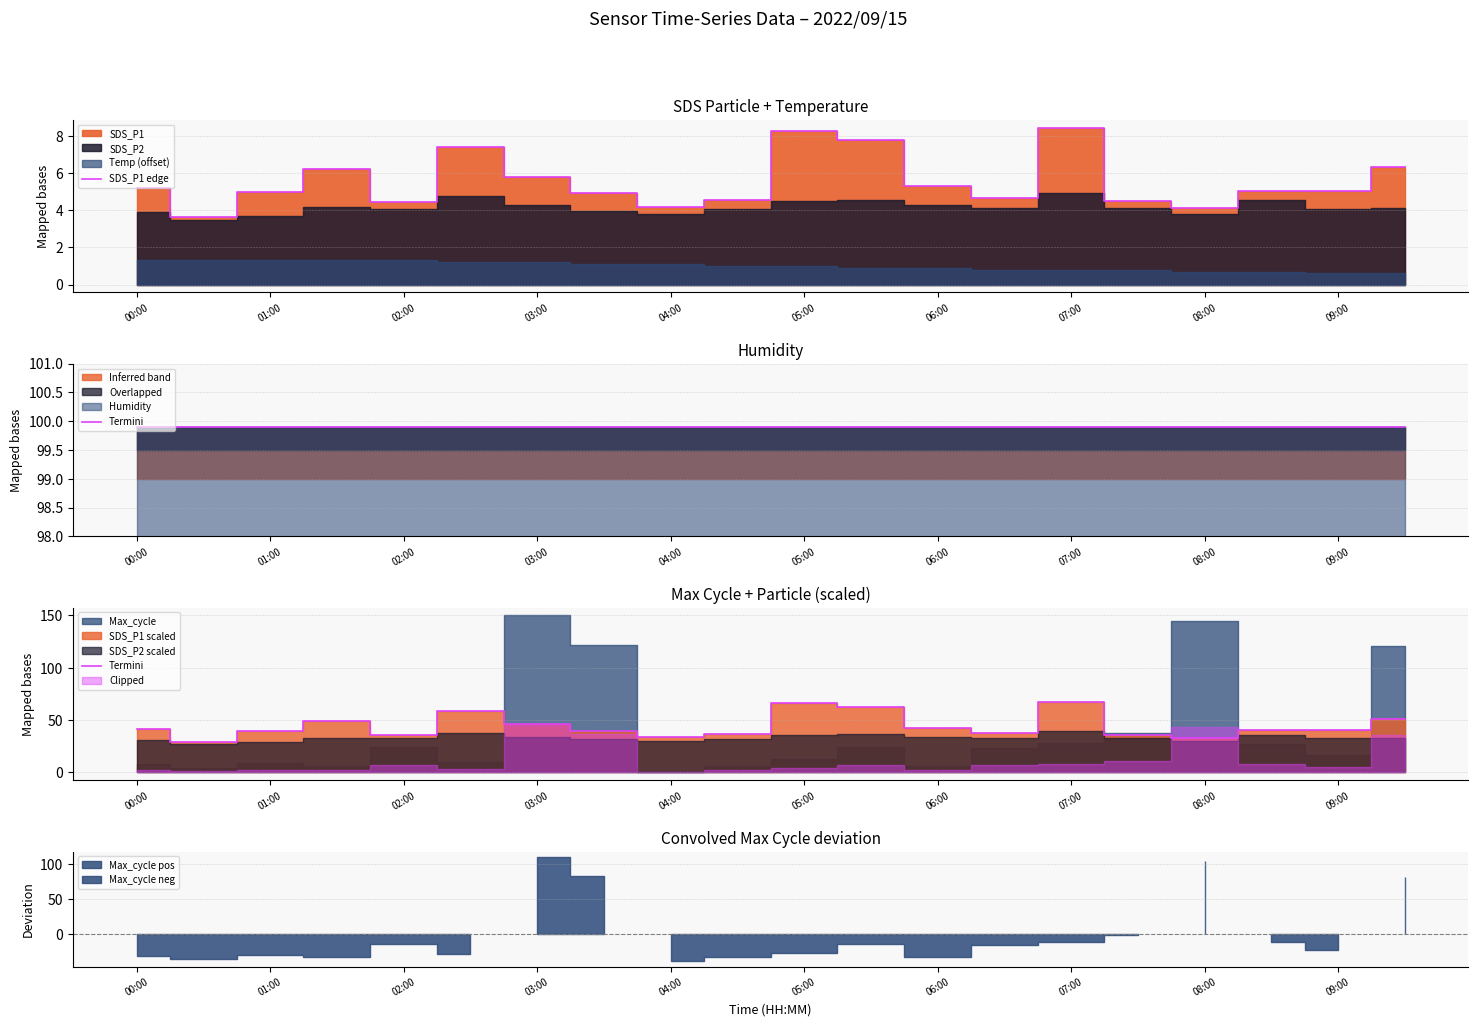

Does the chart display data point markers on the line(s)?

No